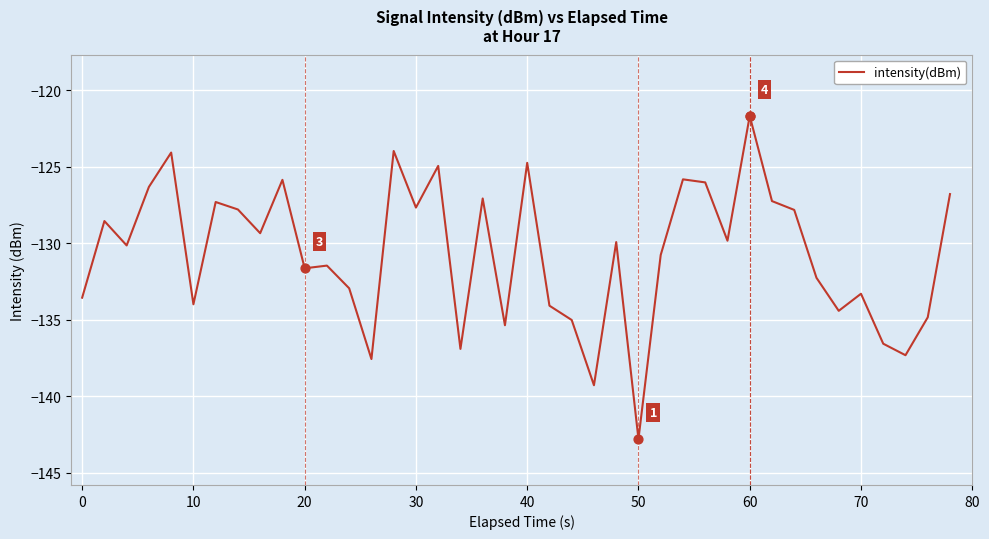

What is the minimum value shown in the chart?

-142.8